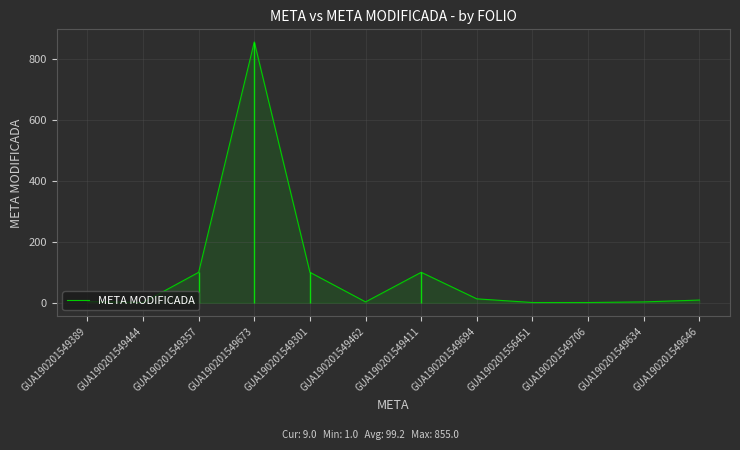

Reading left to right, extract all data points from this chart.

4	1	100	855	100	3	100	13	1	1	3	9